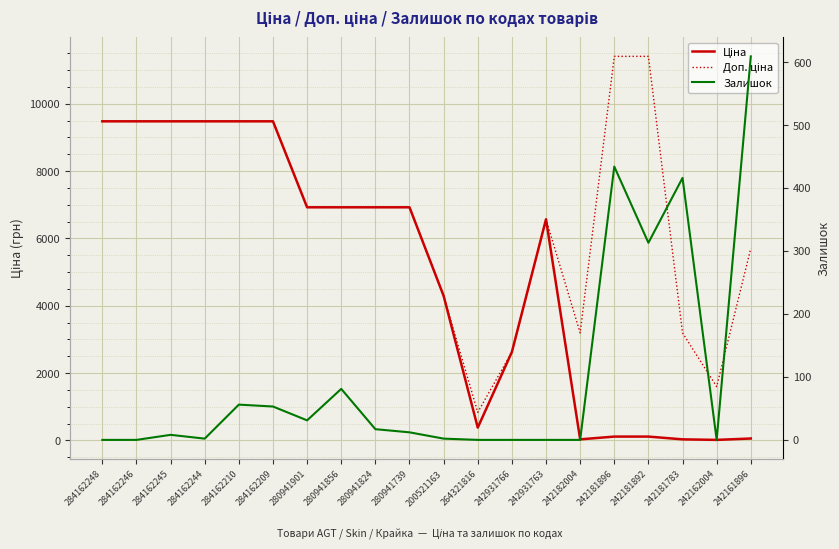

What is the total value across all series at 280941824?

13868.3